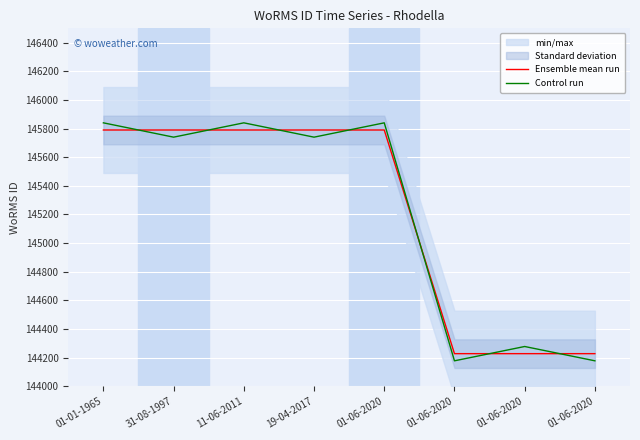

After their last crossing, which series has the higher values: Ensemble mean run or Control run?

Ensemble mean run